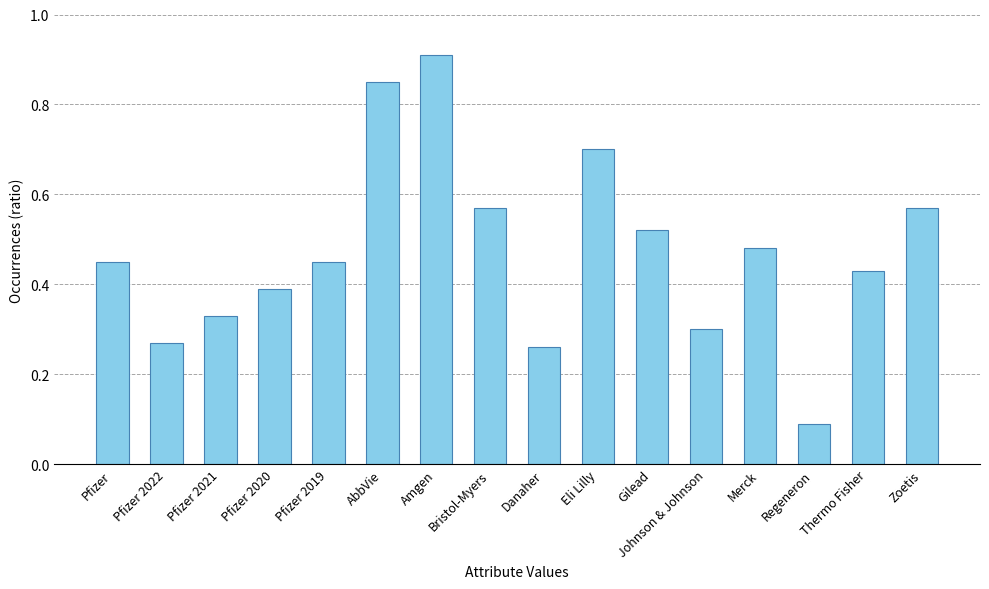

What is the sum of all values?

7.6